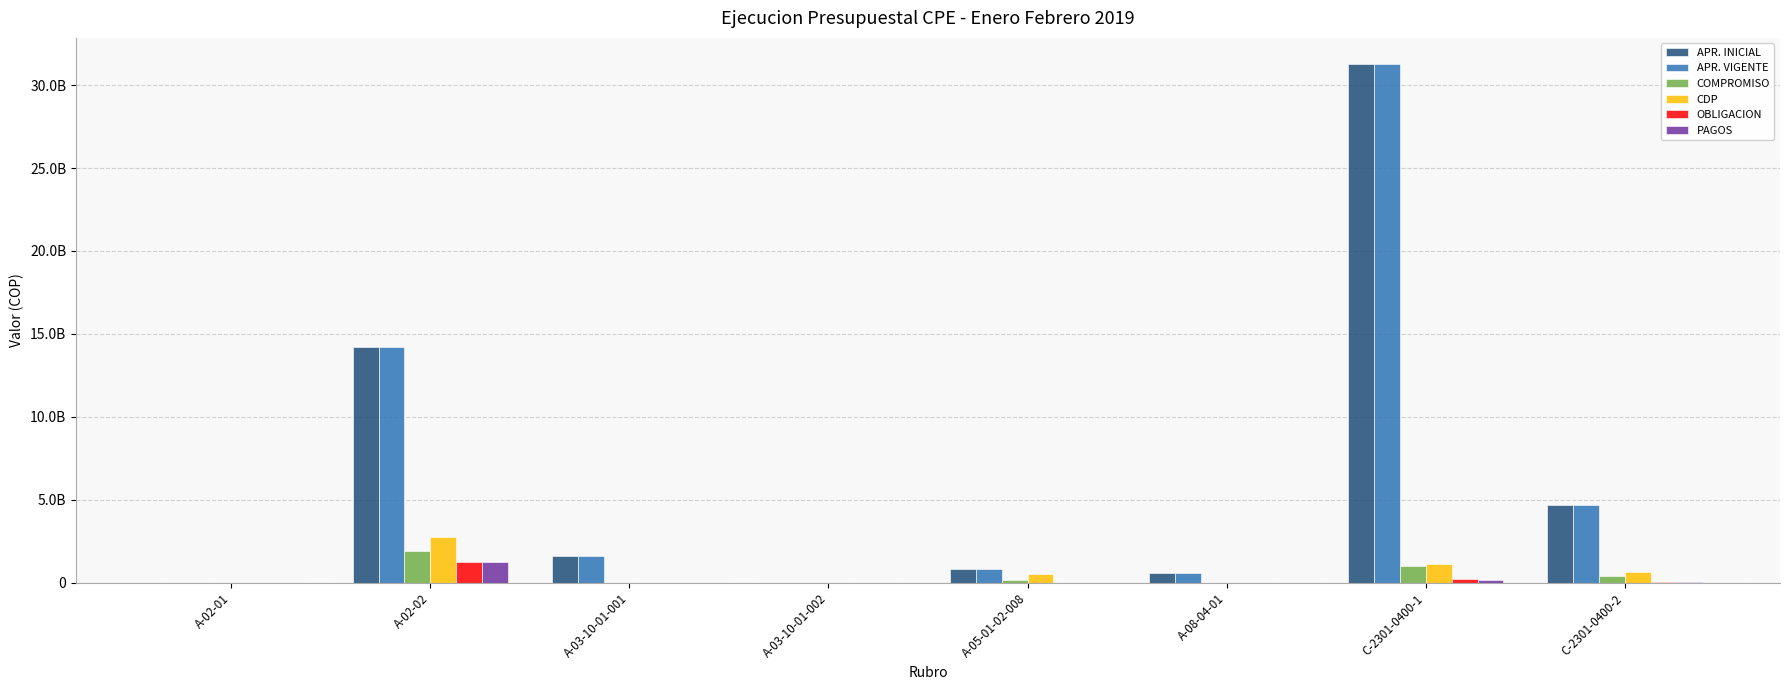

Is it true that CDP equals 1598568563.0 at A-03-10-01-002?

False